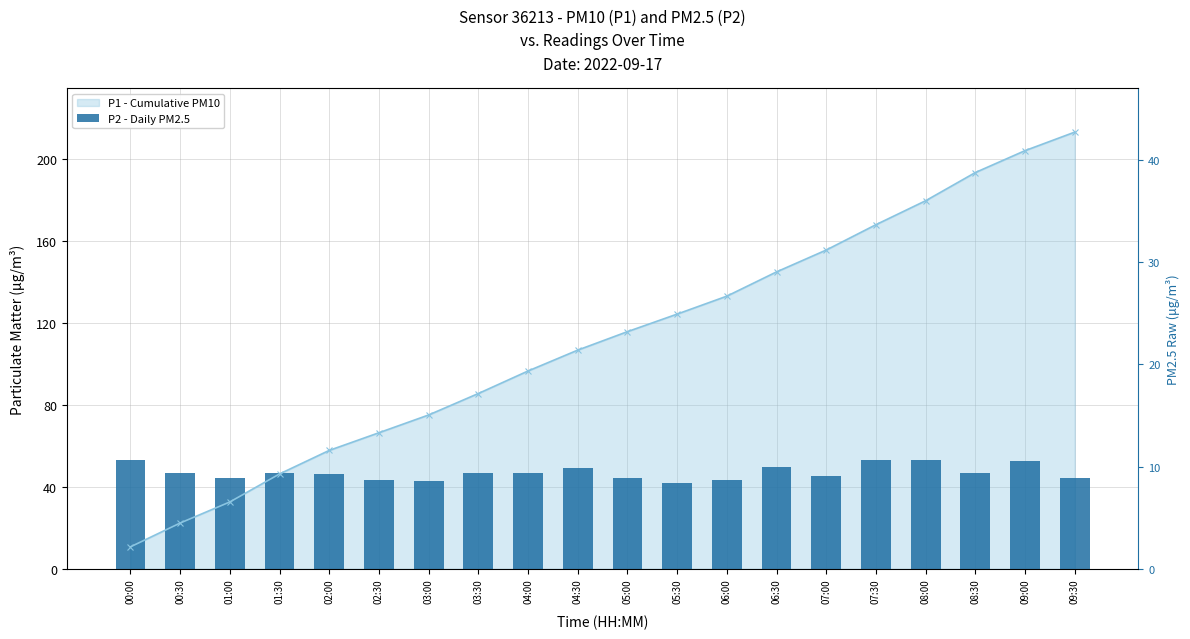

Between 03:00 and 04:30, which is larger?

04:30